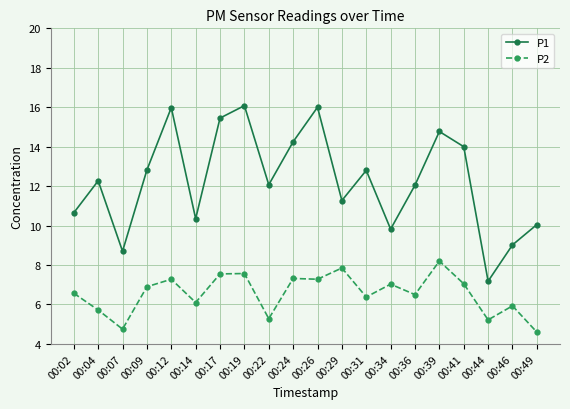

What value does the P2 series have at 00:34?

7.0